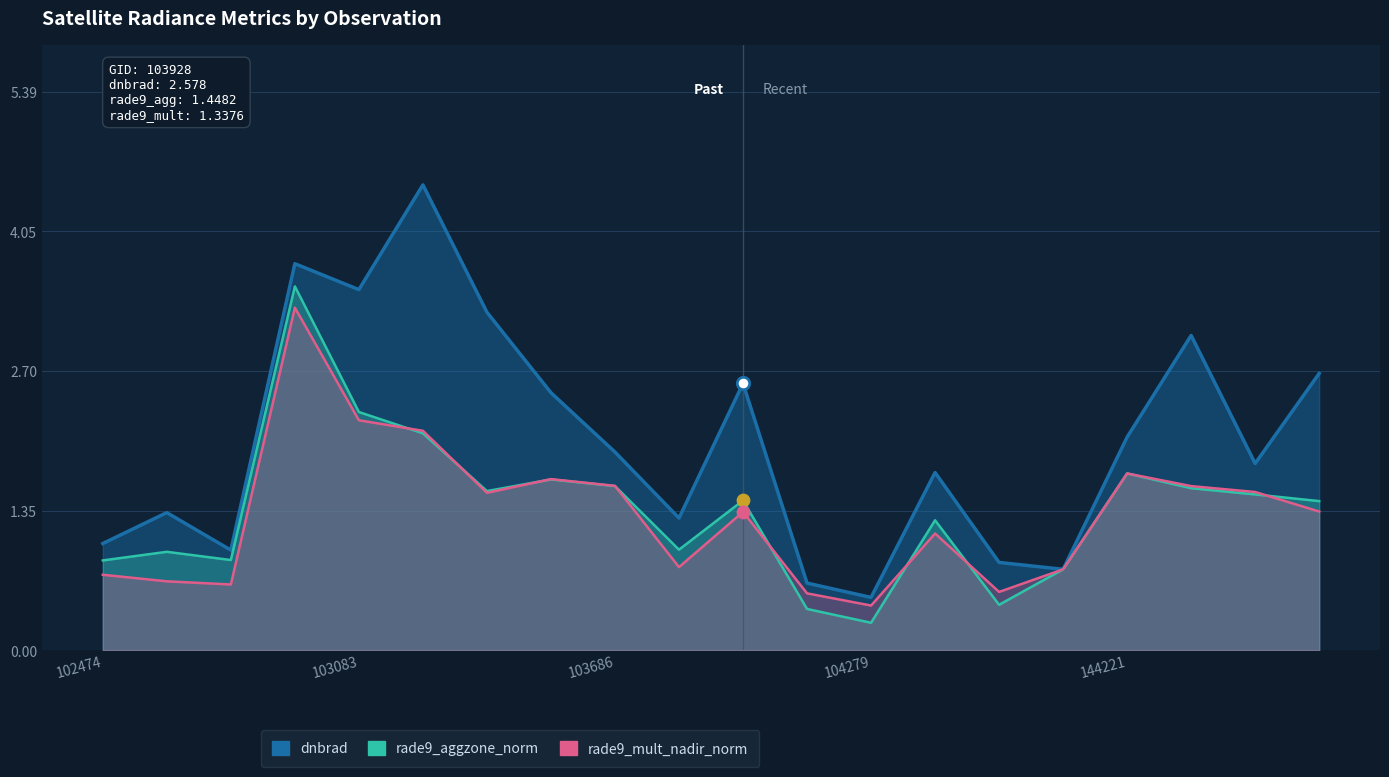

At how many categories does at least one series exceed 2?

9